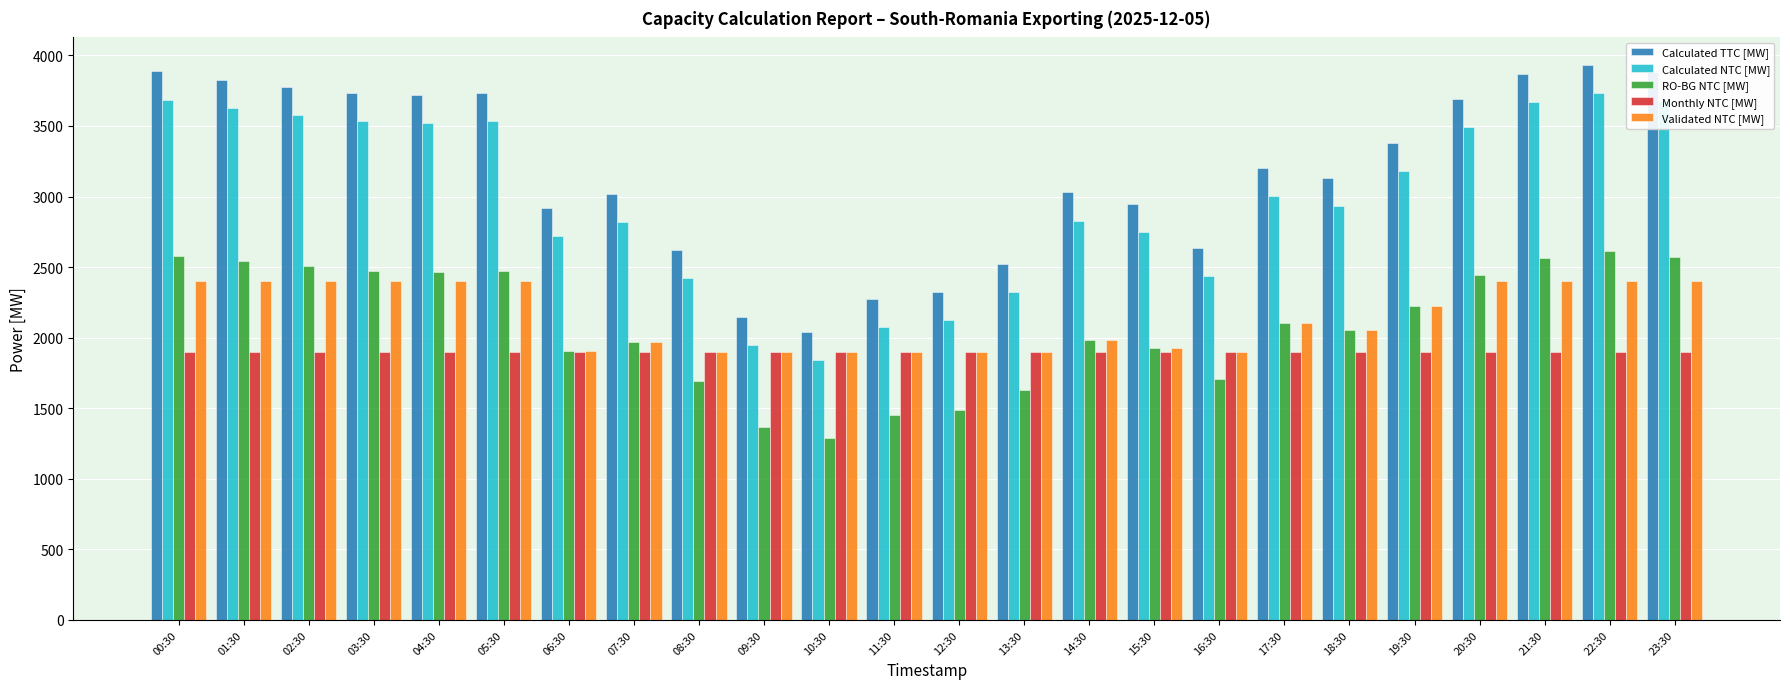

Rank the series by their maximum value, from lowest to highest.

Monthly NTC [MW], Validated NTC [MW], RO-BG NTC [MW], Calculated NTC [MW], Calculated TTC [MW]